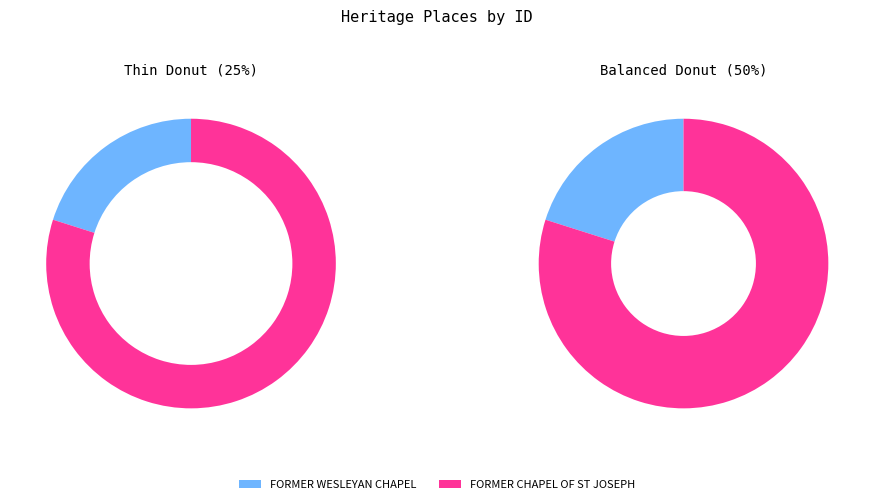

Which slice represents more than half of the pie?

FORMER CHAPEL OF ST JOSEPH